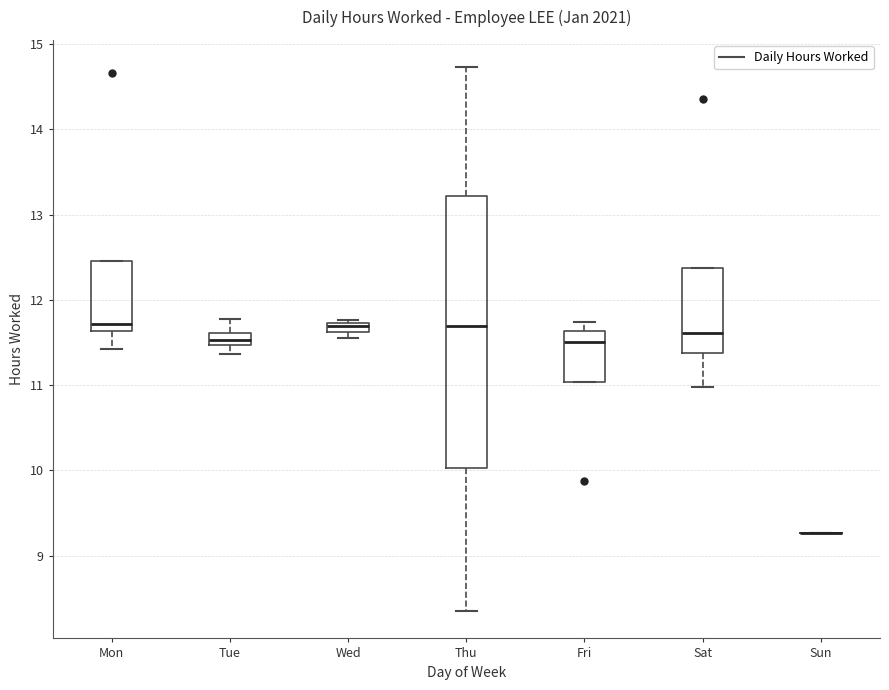

Comparing the boxes themselves (not the whiskers), which one is the tallest?

Thu